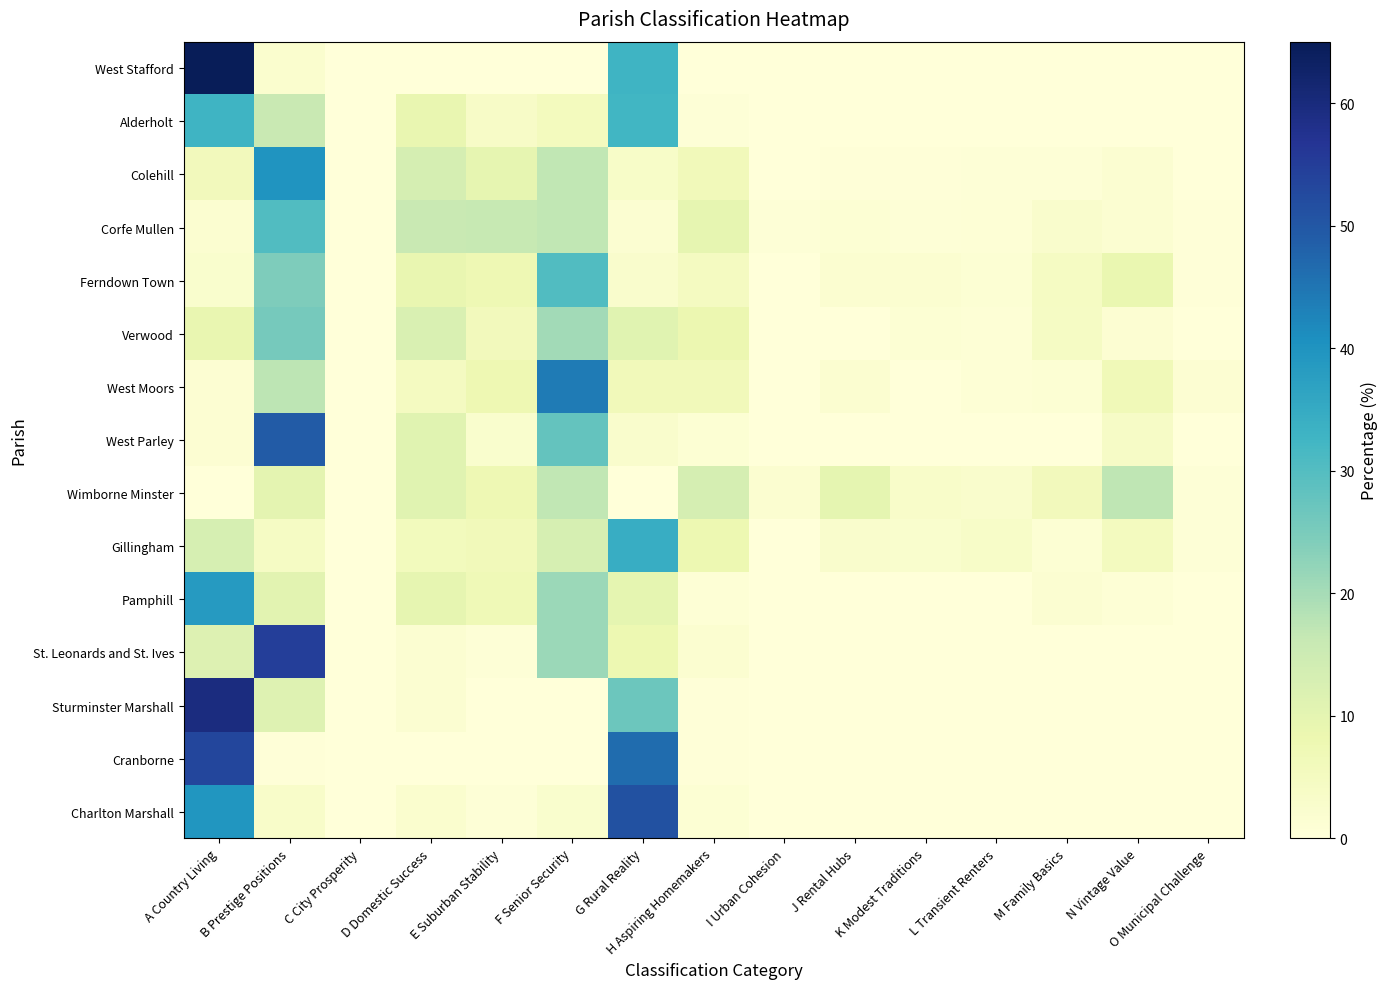

Which label corresponds to the largest value in the chart?

A Country Living